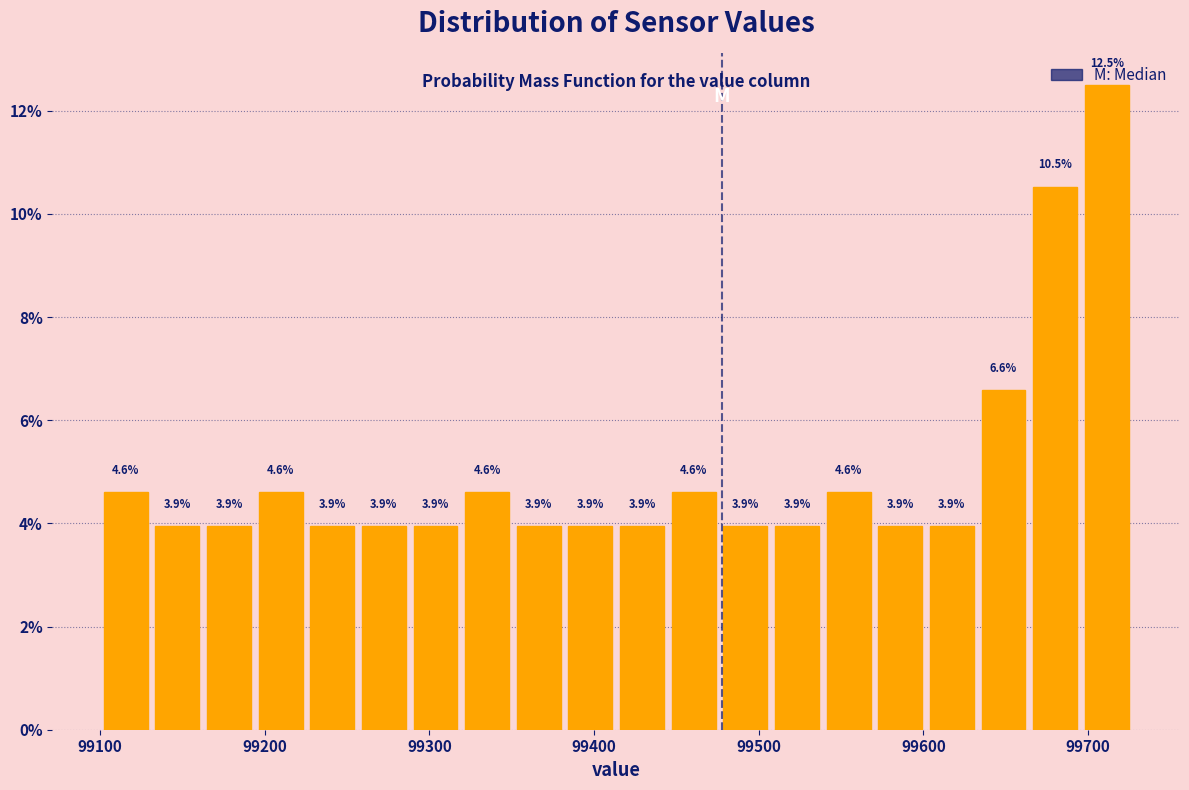

Read against the x-axis, roughly where is the centre of the tallest bar?

99710